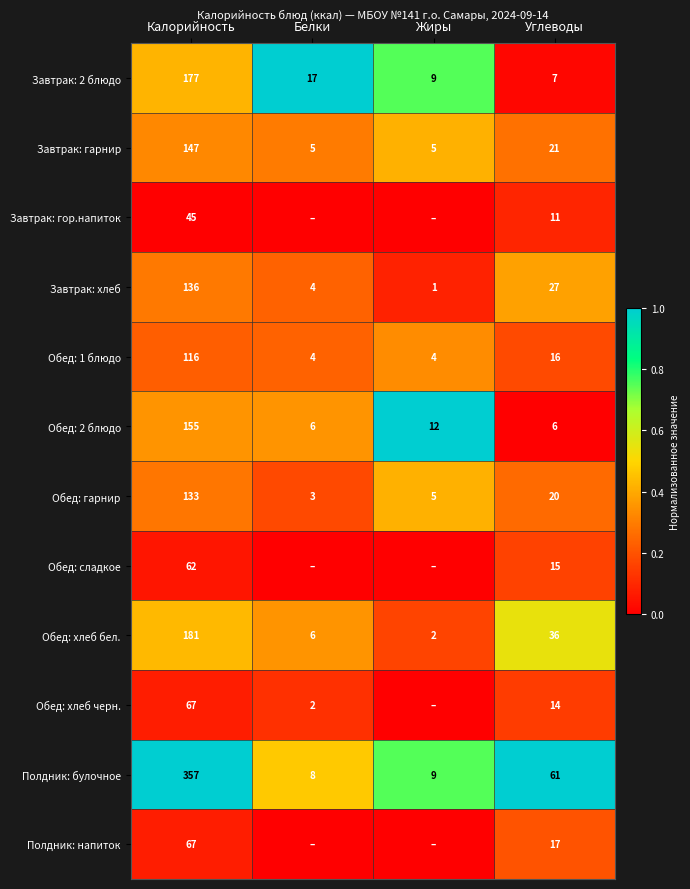

True or false: Завтрак: 2 блюдо has a value of 1.2 at Жиры.

False